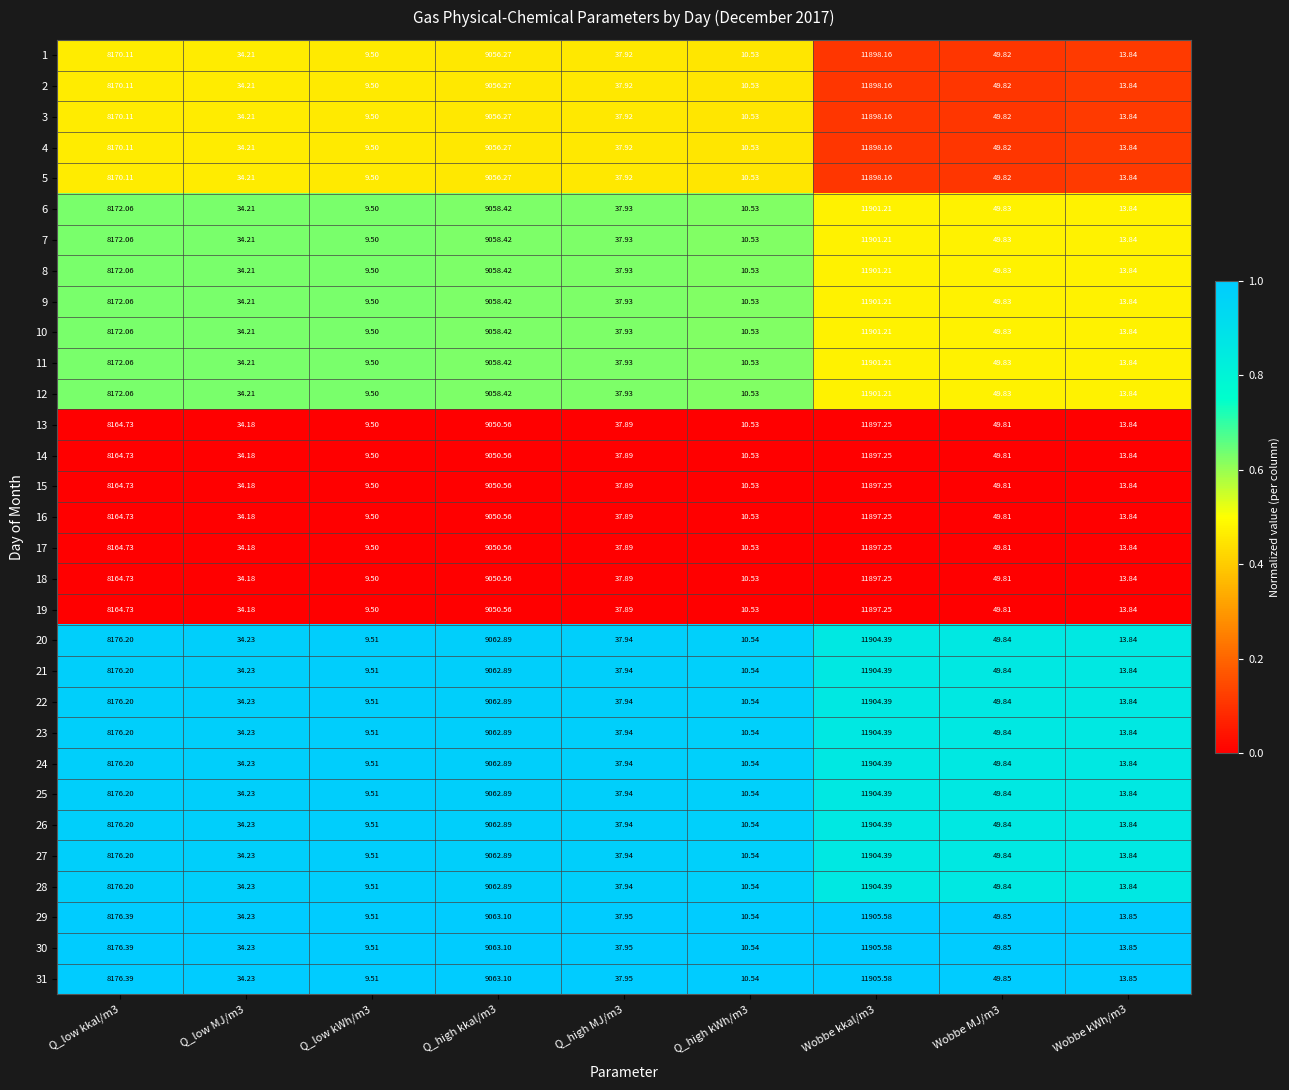

Is the value of 19 at Q_high kWh/m3 greater than the value of 14 at Wobbe MJ/m3?

No